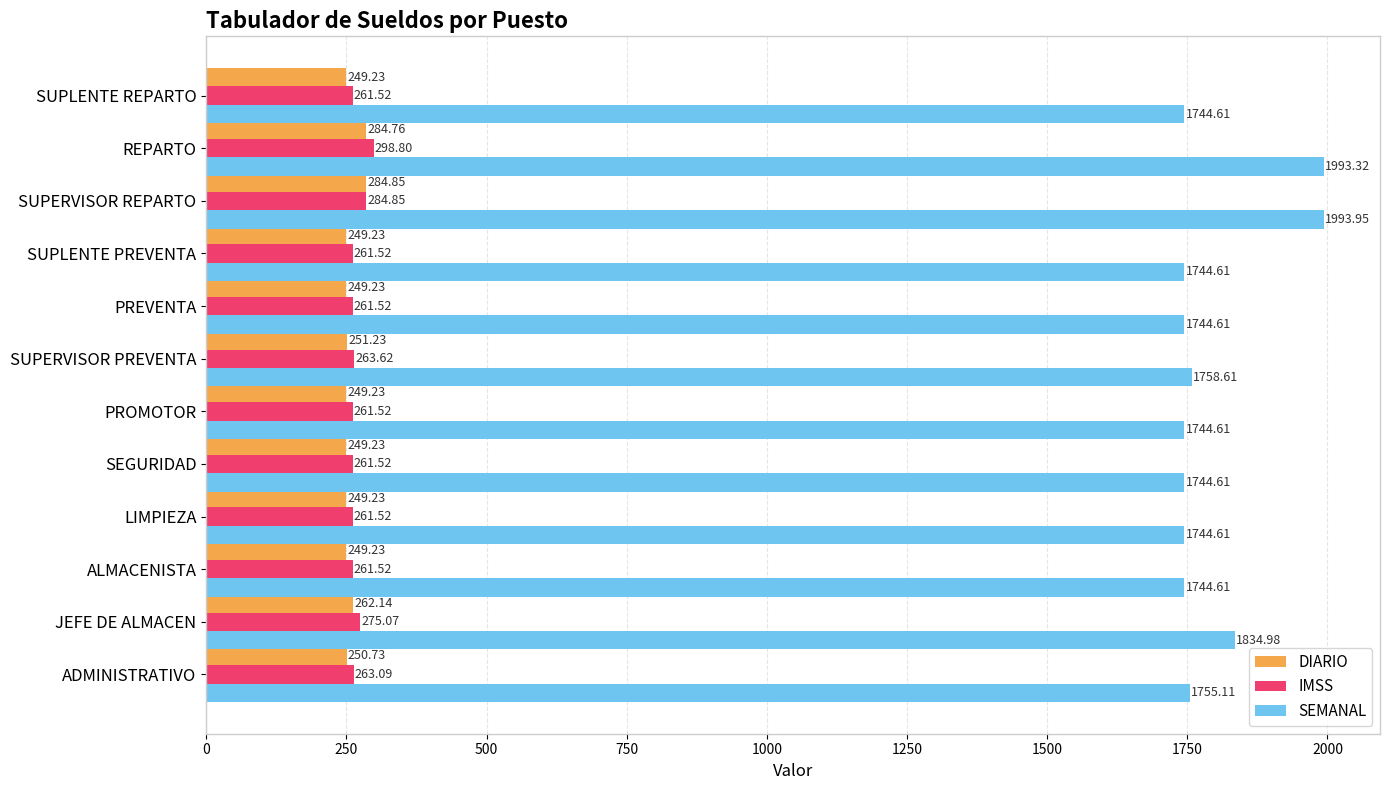

At which label is DIARIO closest to 267?

JEFE DE ALMACEN